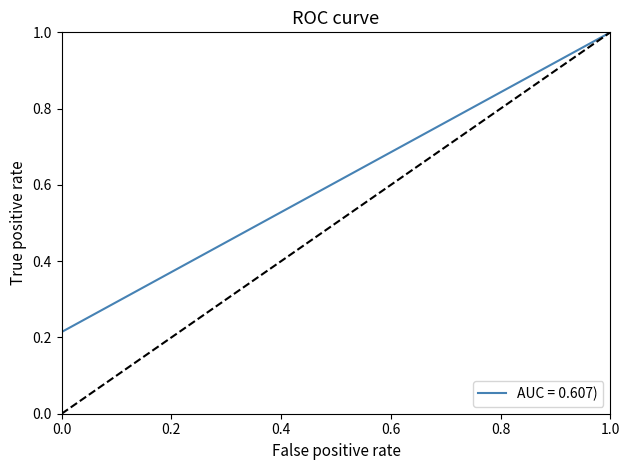

What is the maximum value shown in the chart?

1.0